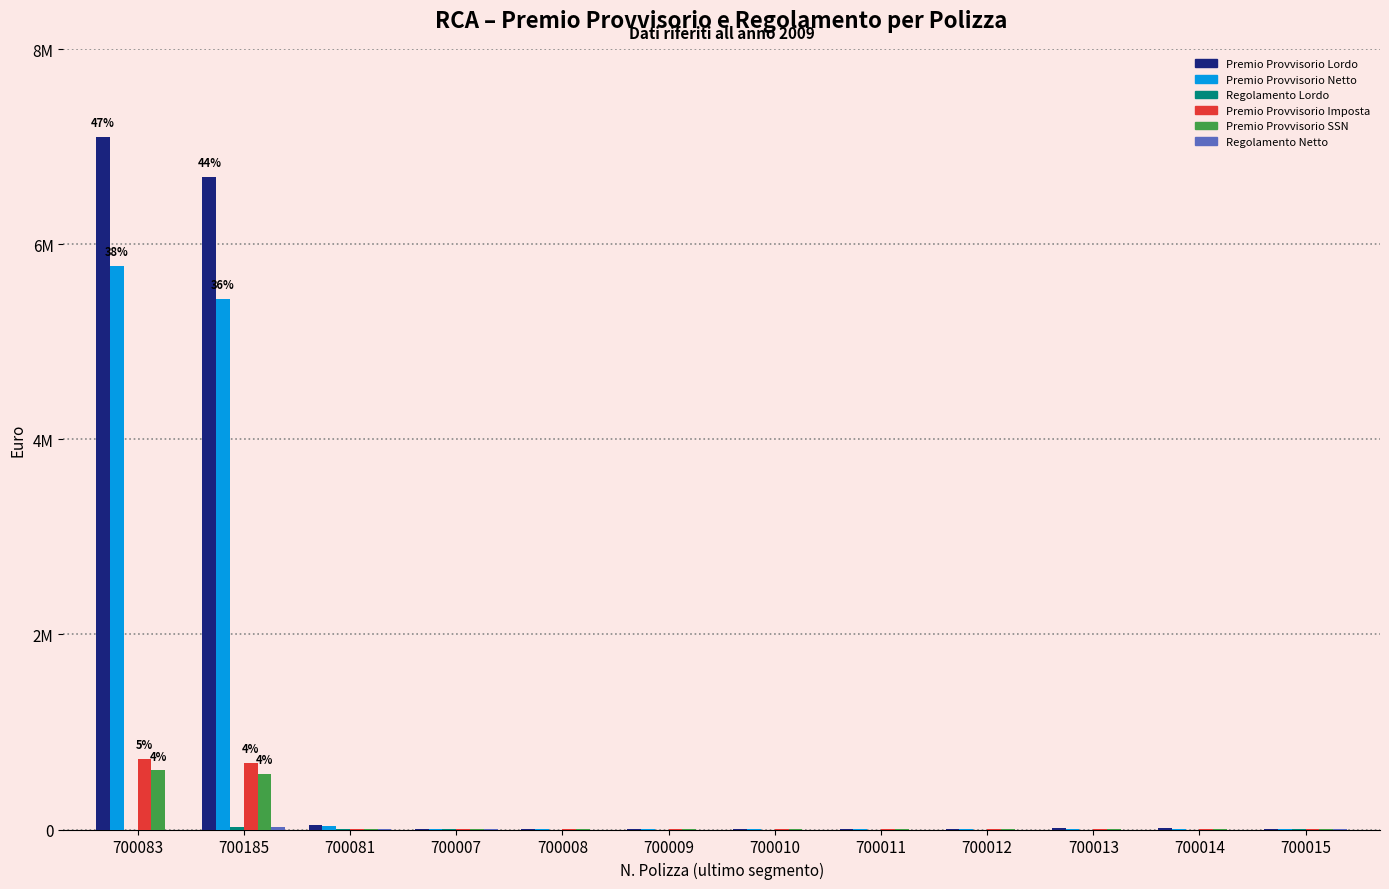

Does the chart contain stacked bars?

No